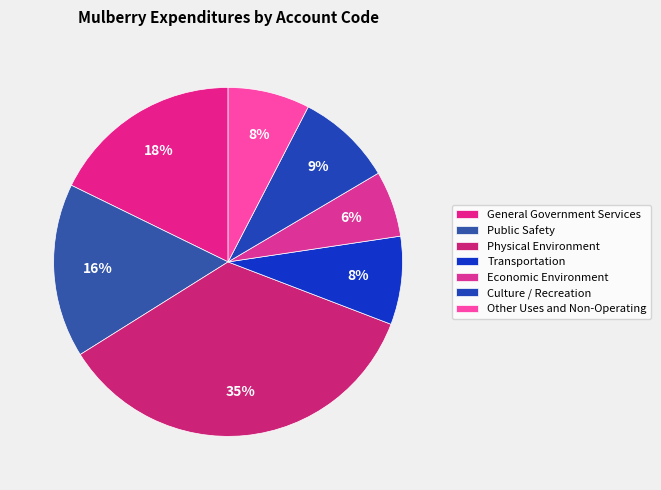

How many slices are in this pie chart?

7